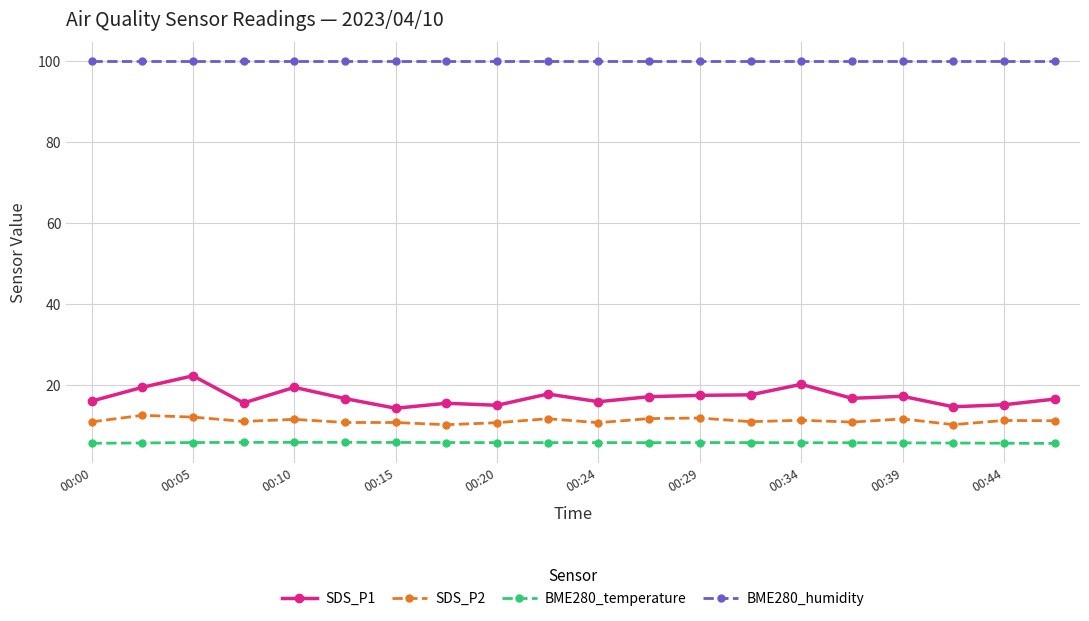

What is the value of the SDS_P2 point at the 20th from the left?

11.2